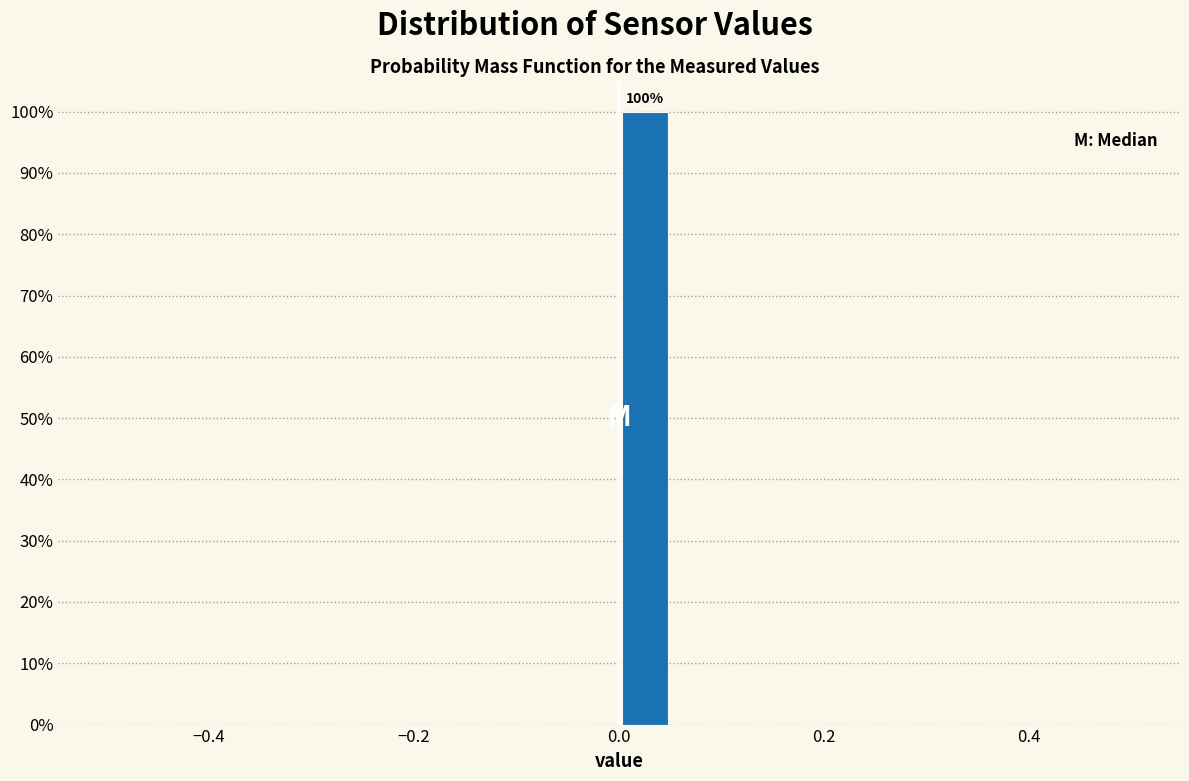

Around what value on the x-axis is the tallest bar? Give the approximate position of its centre, as read against the axis.

0.02